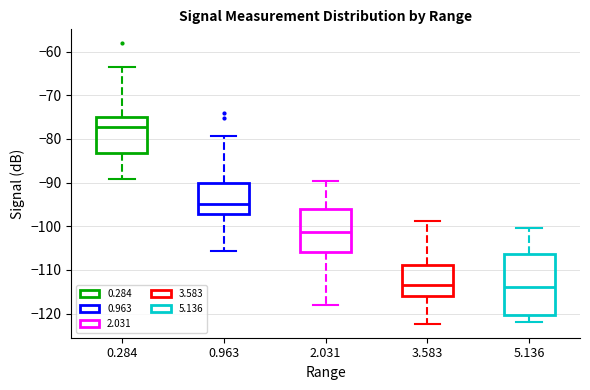

Where does the lower whisker of the box at x = 5.136 end on the y-axis? The values are not printed on the chart, so give them approximately, as read against the axis.

-122